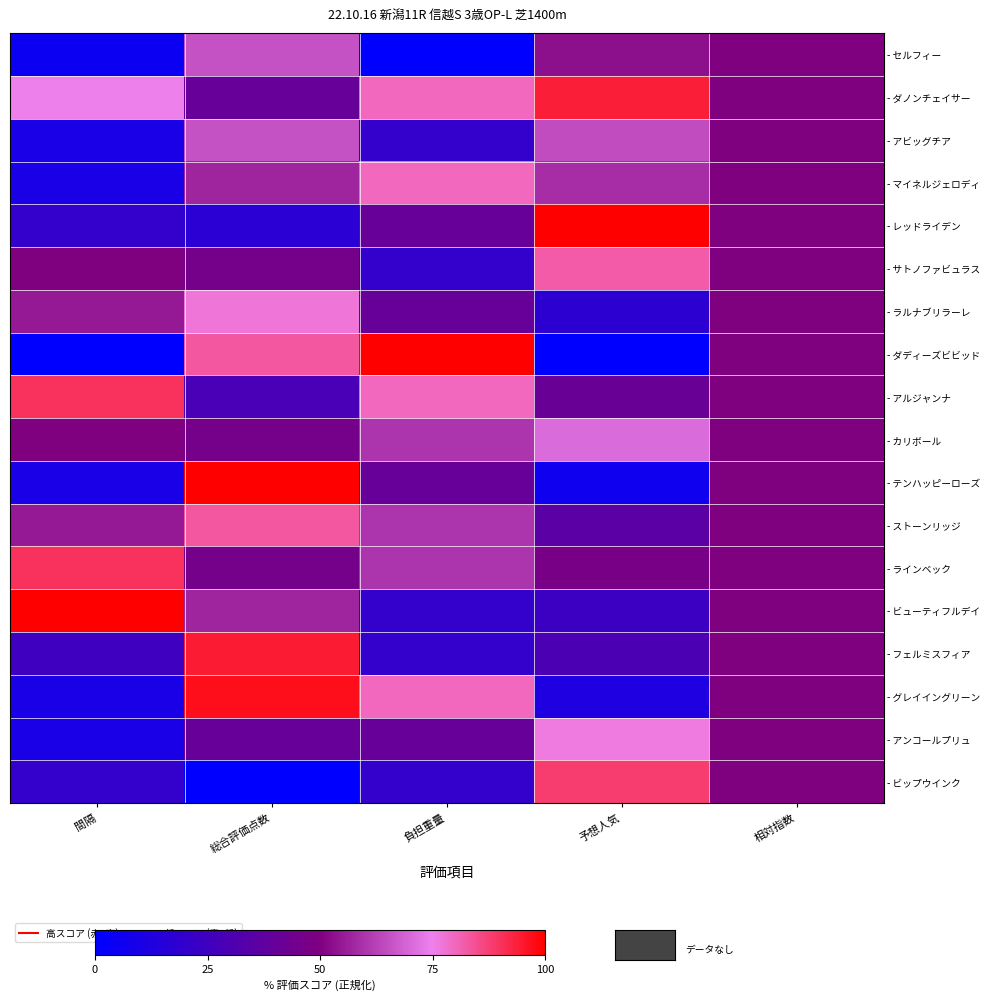

Count the number of categories in the chart.

5